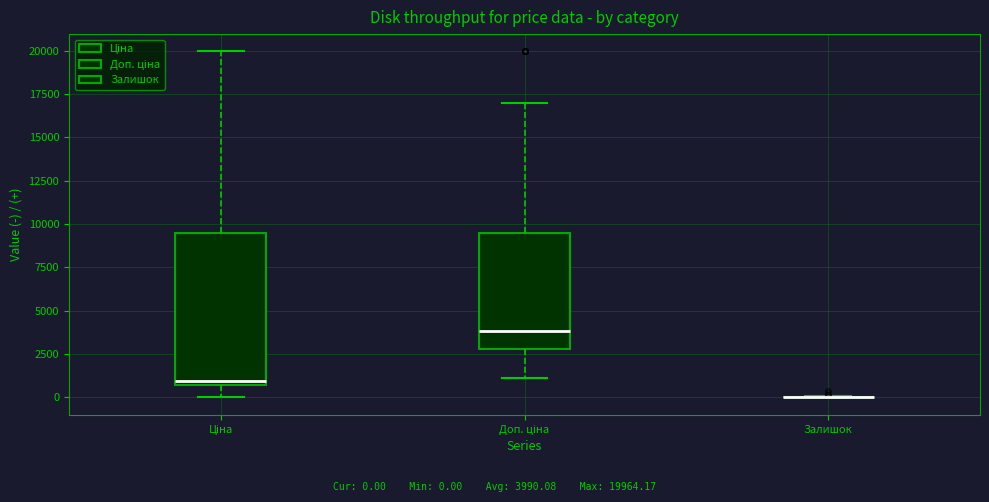

Comparing the boxes themselves (not the whiskers), which one is the tallest?

Ціна